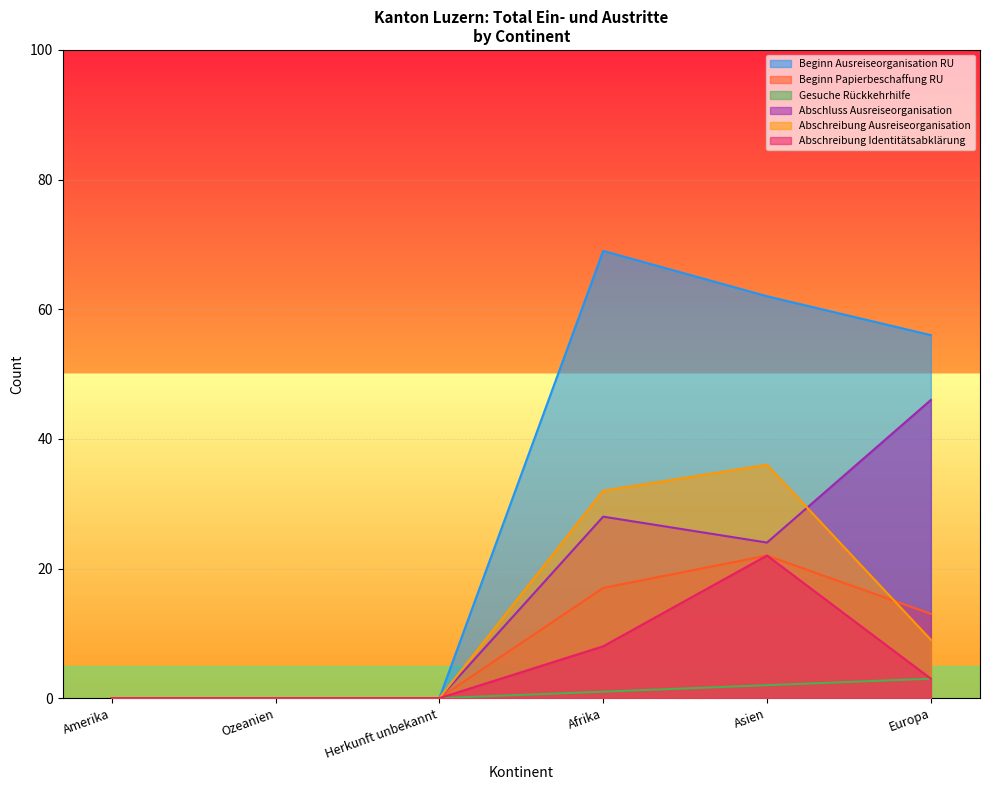

List the series in order of their peak value, highest first.

Beginn Ausreiseorganisation RU, Abschluss Ausreiseorganisation, Abschreibung Ausreiseorganisation, Beginn Papierbeschaffung RU, Abschreibung Identitätsabklärung, Gesuche Rückkehrhilfe